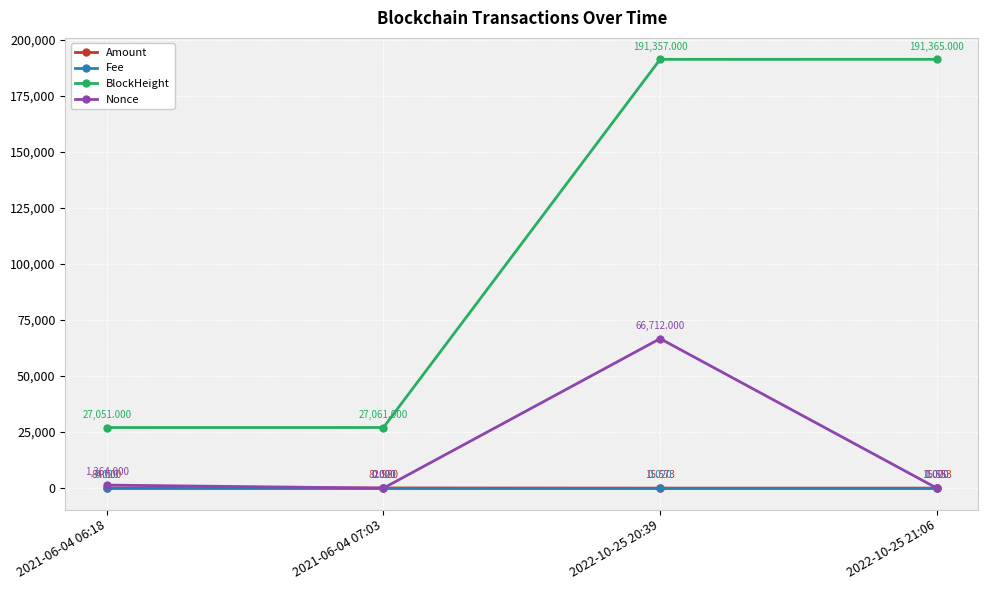

How many interior local peaks does the Nonce series have?

1